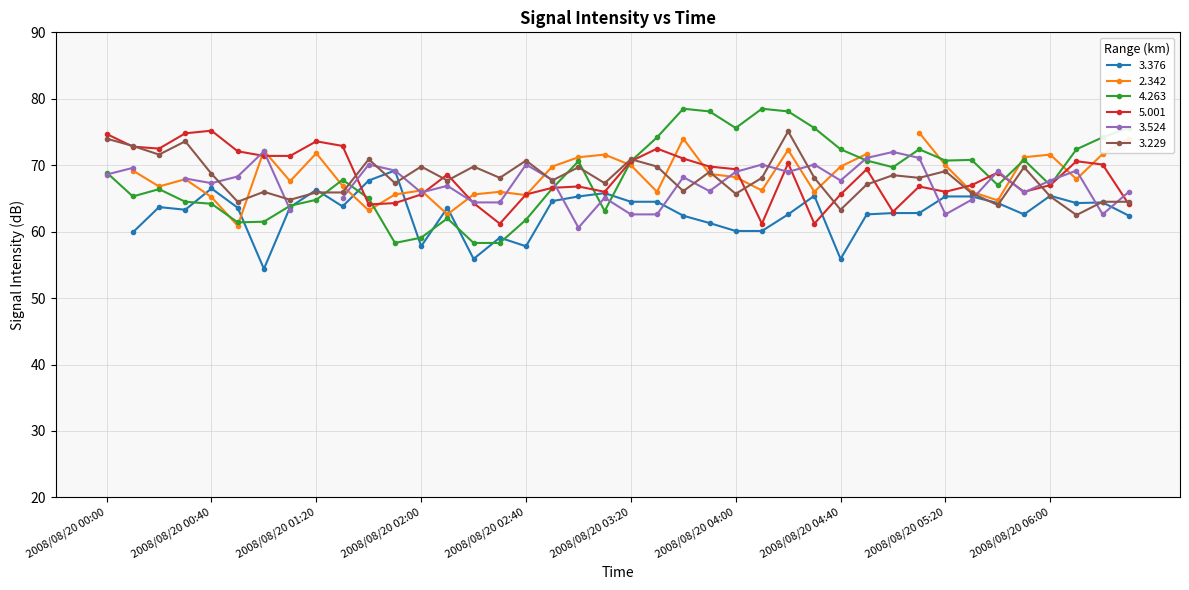

At which category is the sum across all series the highest?

2008/08/20 04:20